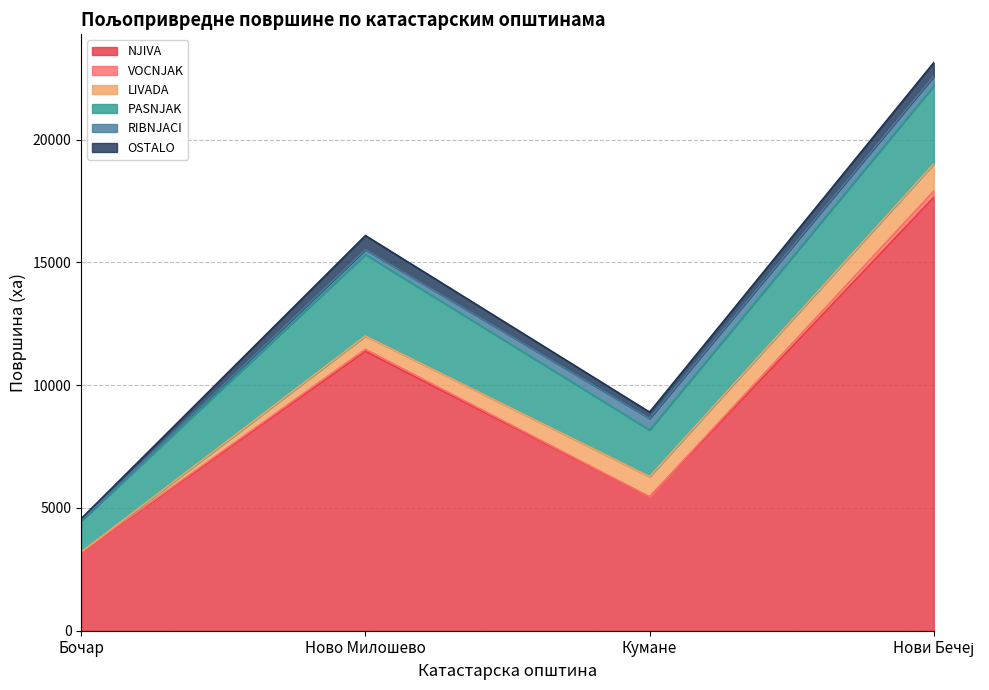

What is the value of the VOCNJAK point at the 1st from the left?

23.5